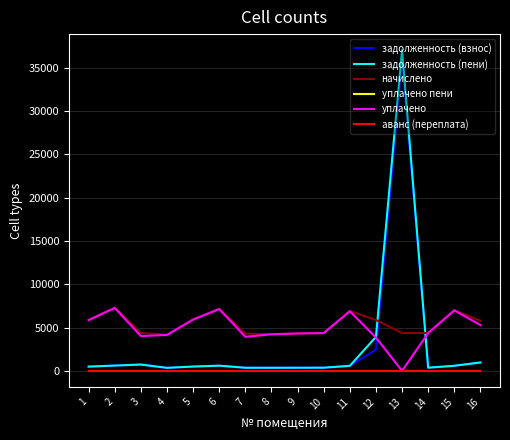

Does the chart display data point markers on the line(s)?

No